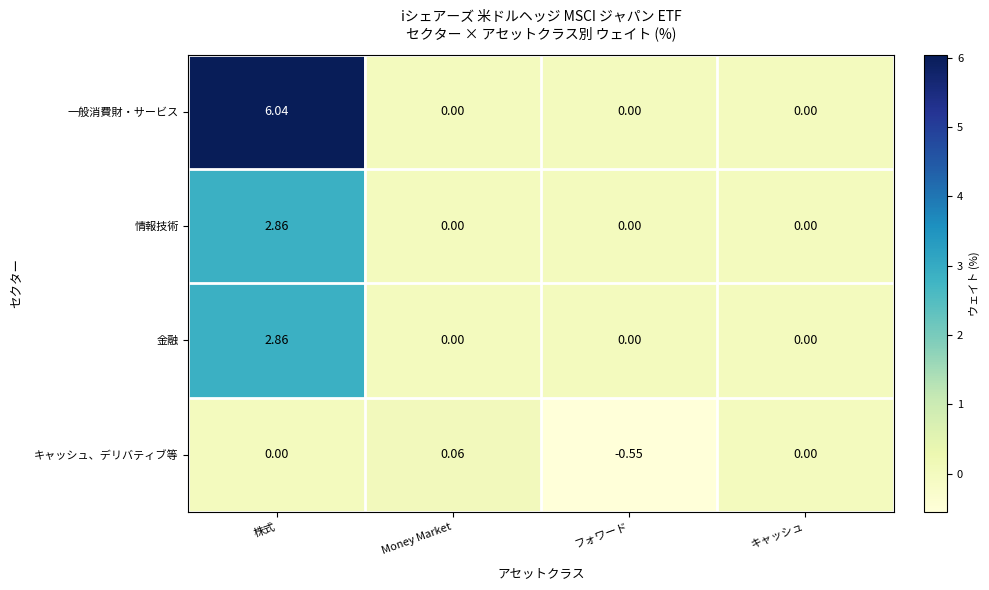

At which label does 金融 reach its peak?

株式